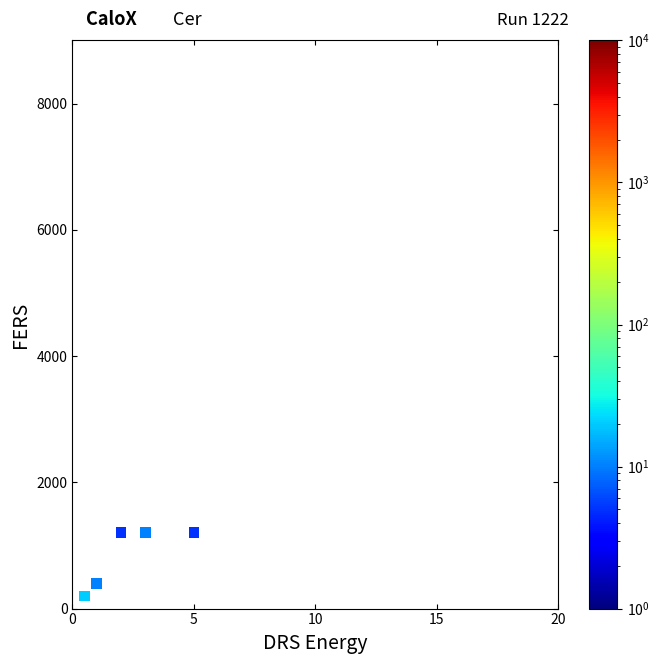

What is the average Y value?

840